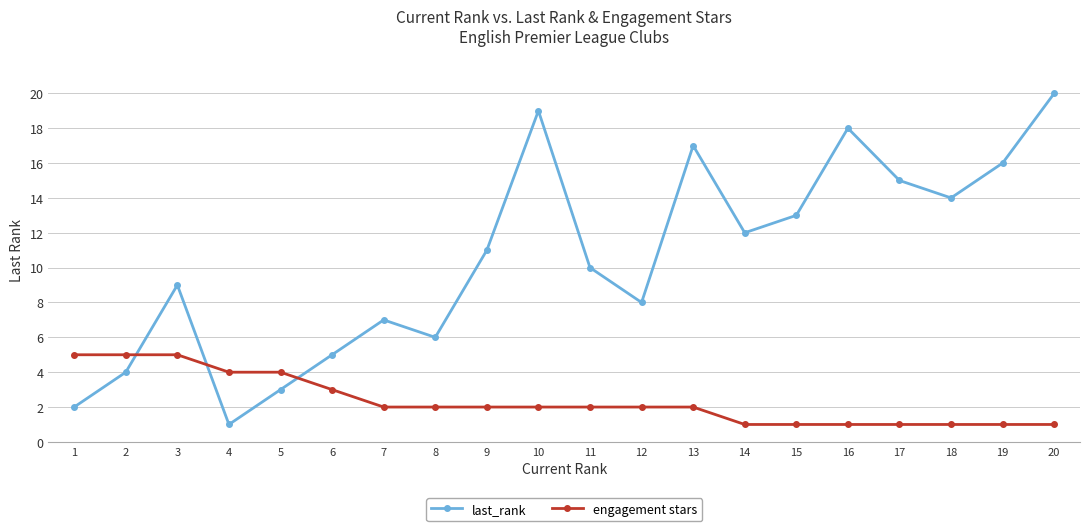

True or false: last_rank has more than 0 interior local peaks.

True